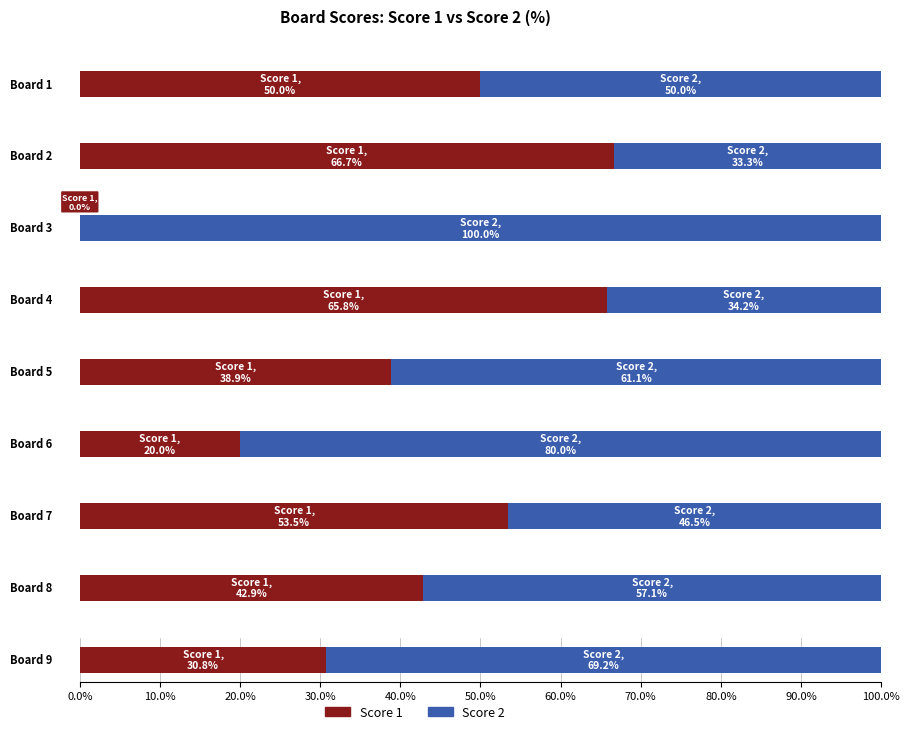

Which series has the largest total across all categories?

Score 2